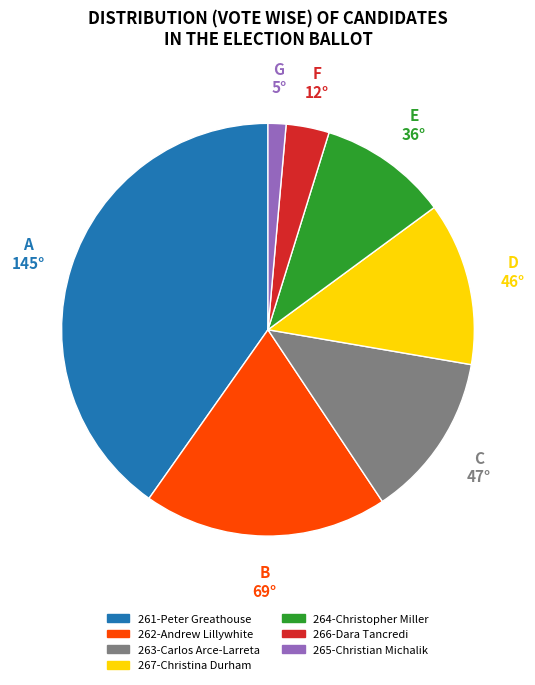

True or false: 267-Christina Durham accounts for 1% of the total.

False